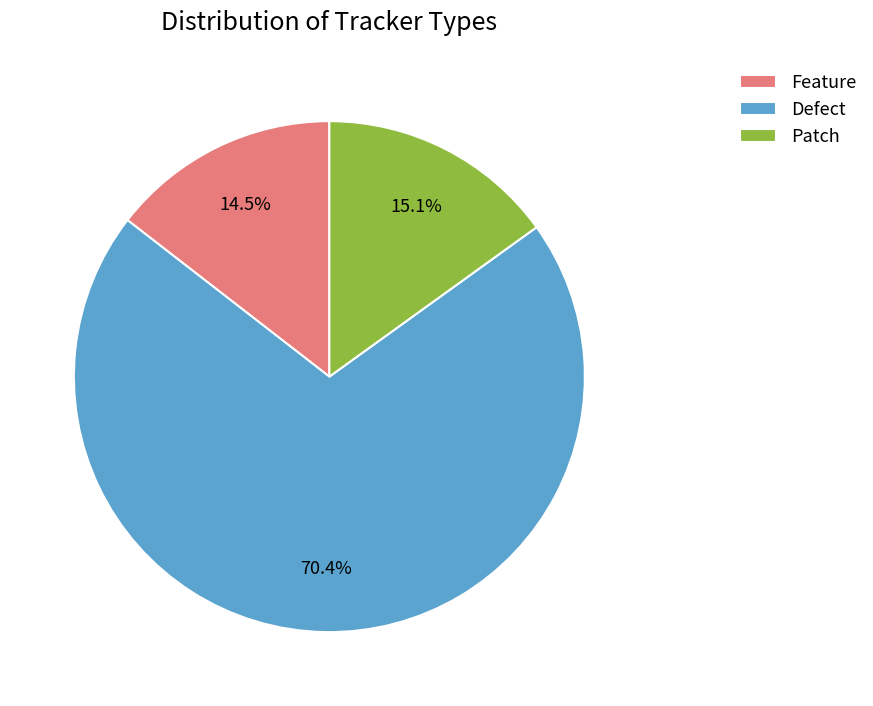

Between Patch and Feature, which is larger?

Patch